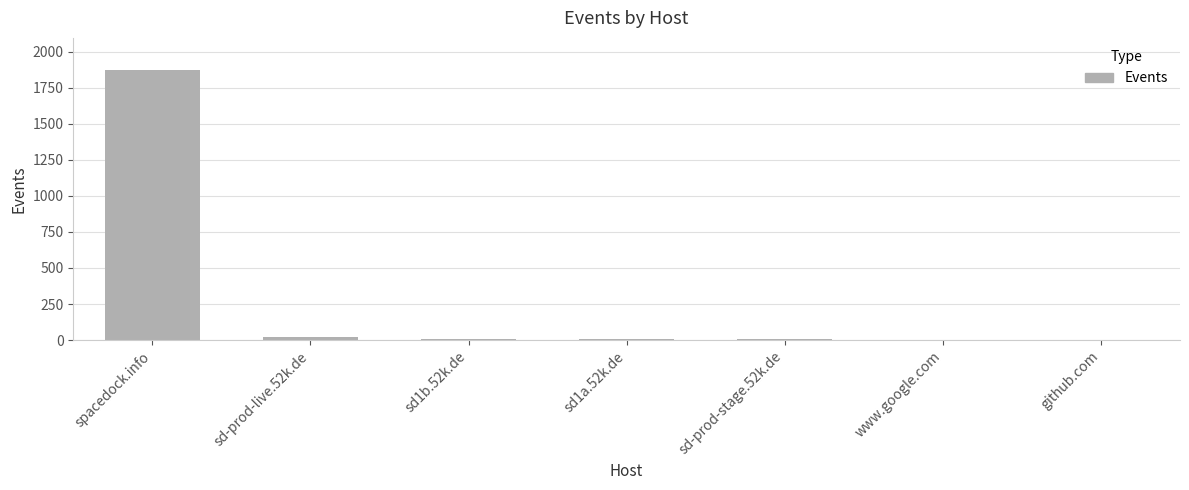

True or false: the data shows 19 at sd-prod-live.52k.de.

True